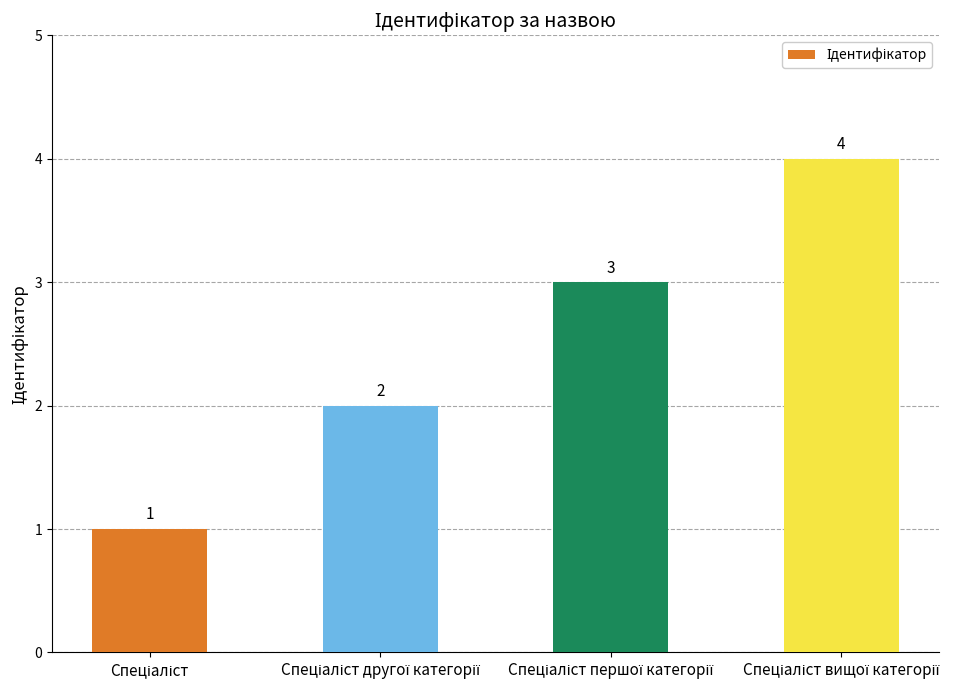

Count the values in the range 2 to 4.

3